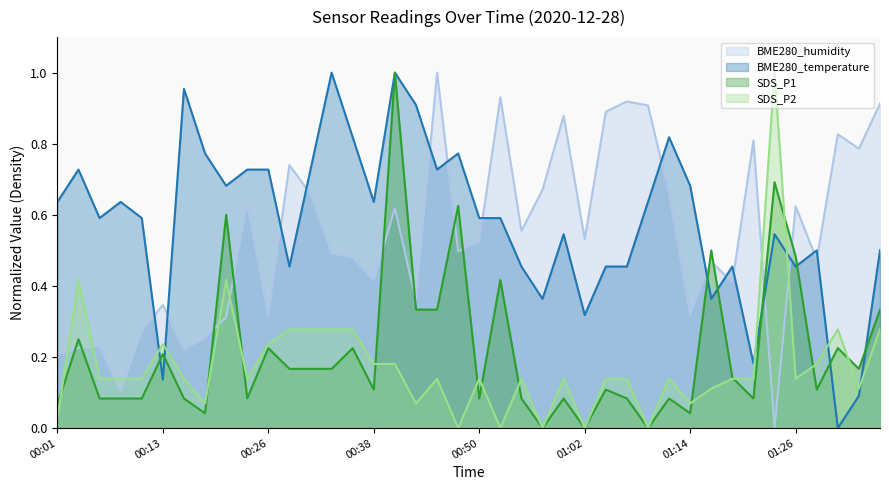

What is the difference between the maximum and minimum values in the SDS_P1 series?

1.0